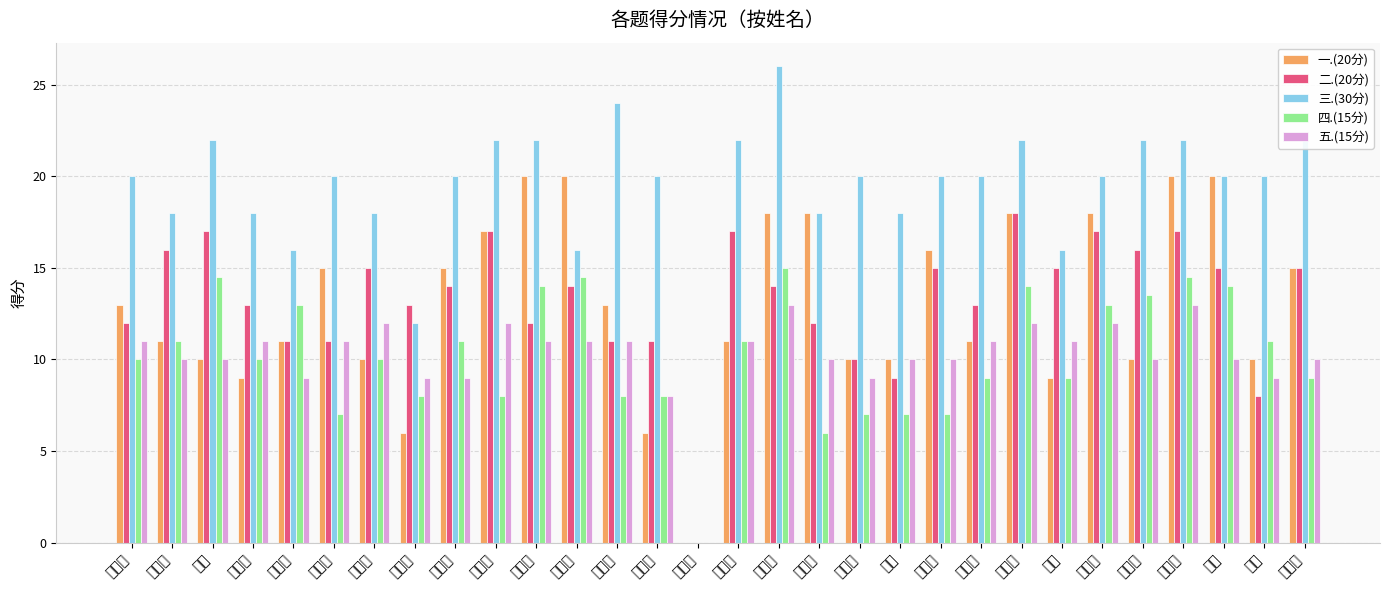

Which series has the largest total across all categories?

三.(30分)